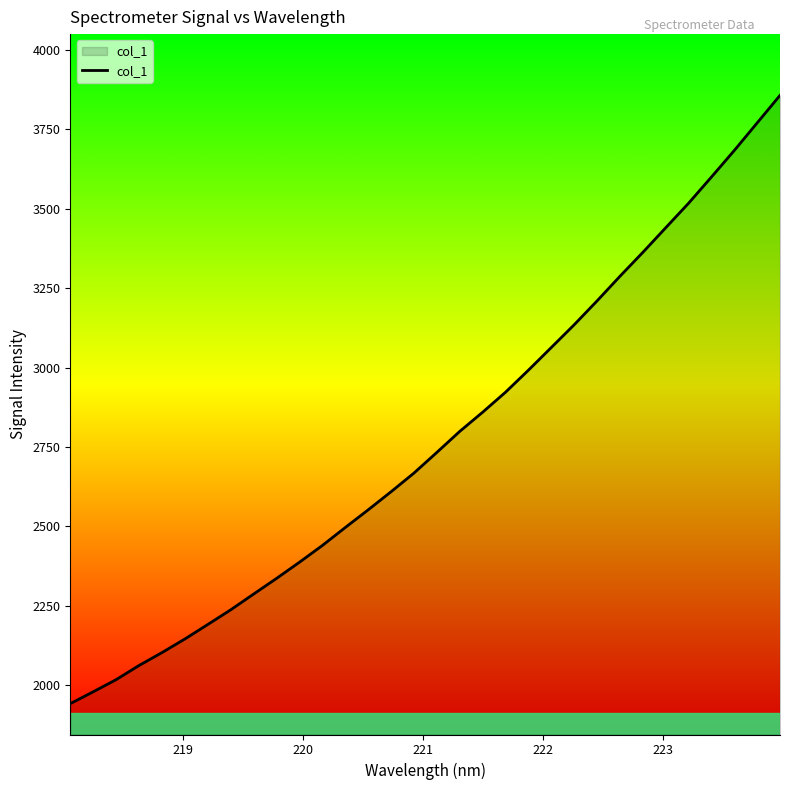

What is the greatest value displayed?

3857.2